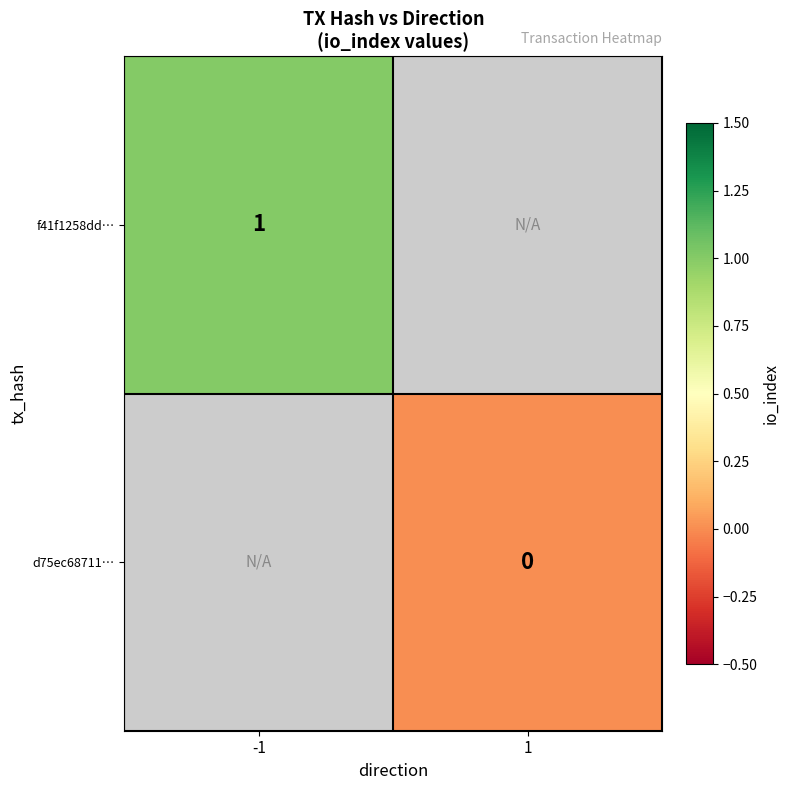

At how many categories does at least one series exceed 0?

1